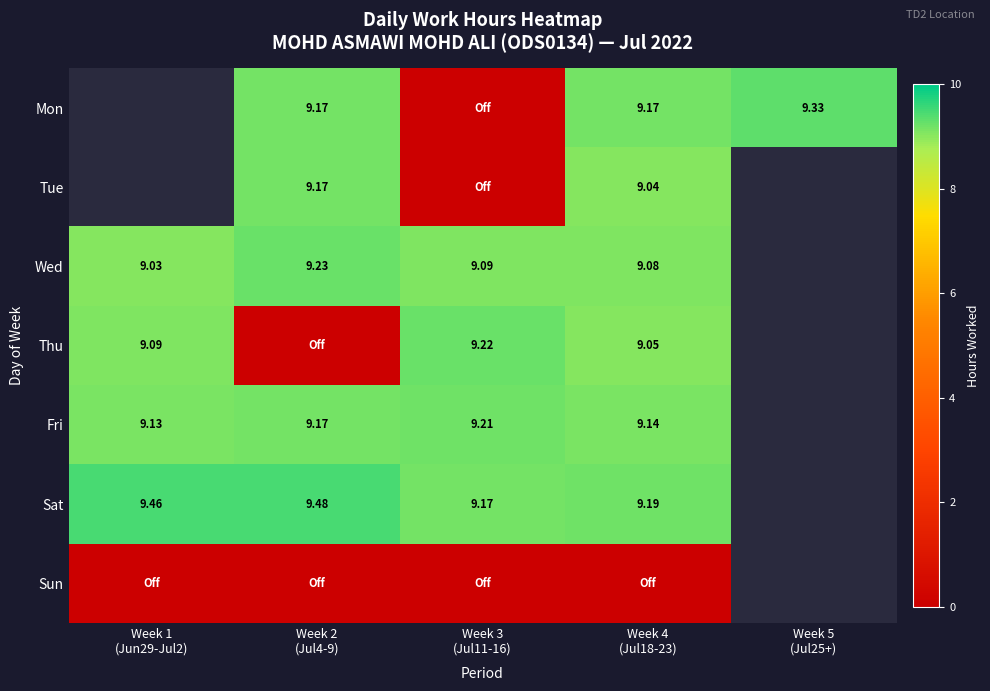

List the labels in order of Tue value, largest first.

Week 1 (Jun29-Jul2), Week 2 (Jul4-9), Week 4 (Jul18-23), Week 5 (Jul25+), Week 3 (Jul11-16)